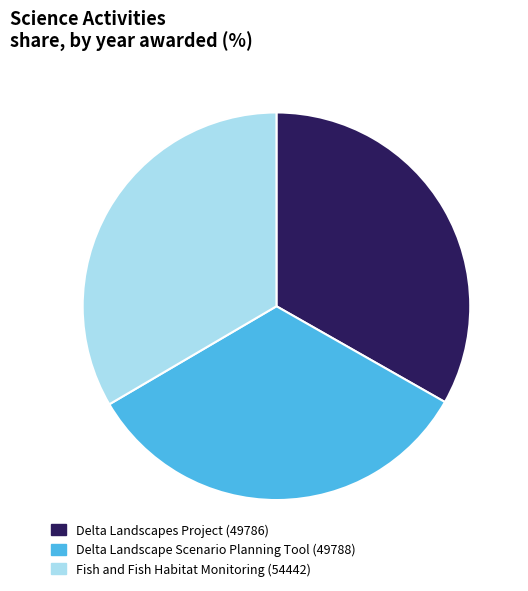

Is it true that Fish and Fish Habitat Monitoring (54442) is 26% of the pie?

False